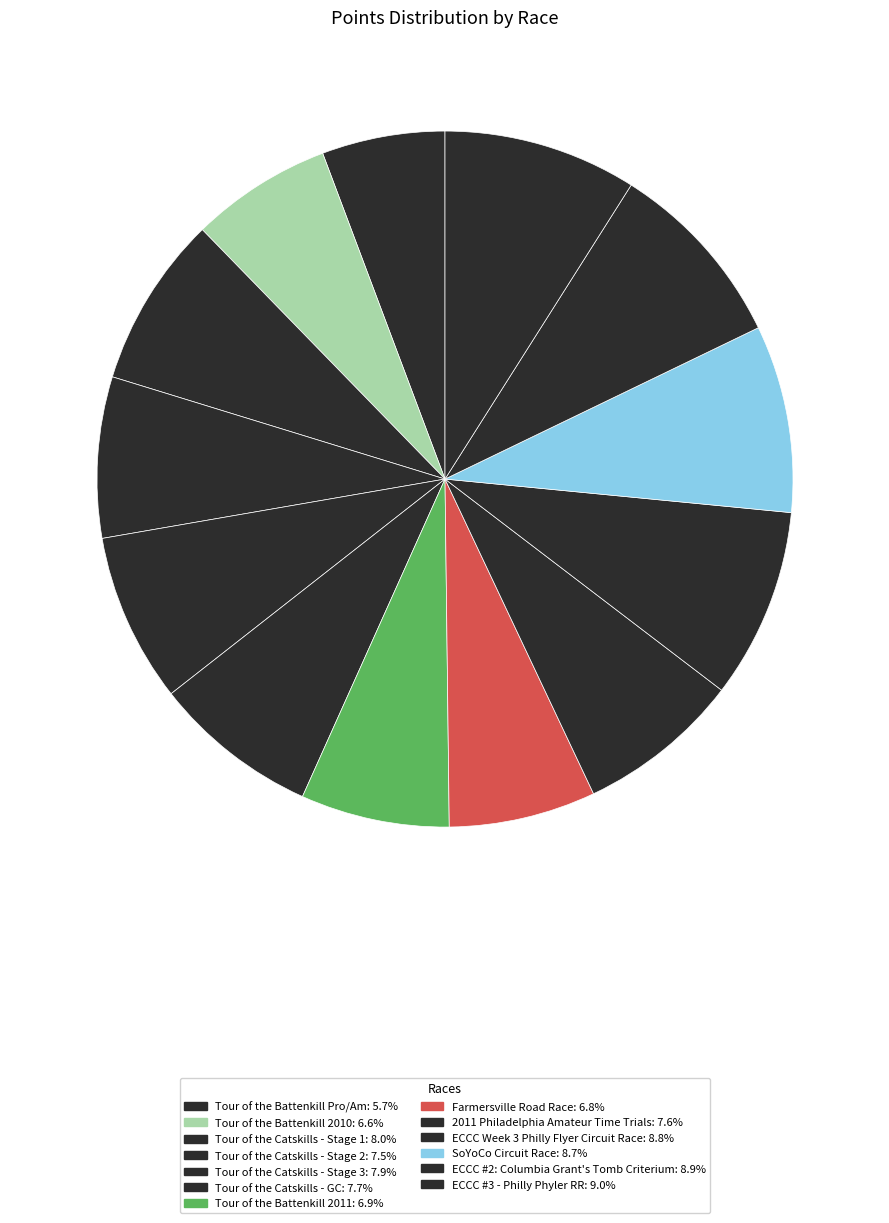

The Tour of the Battenkill Pro/Am slice represents 6% of the pie. True or false?

True